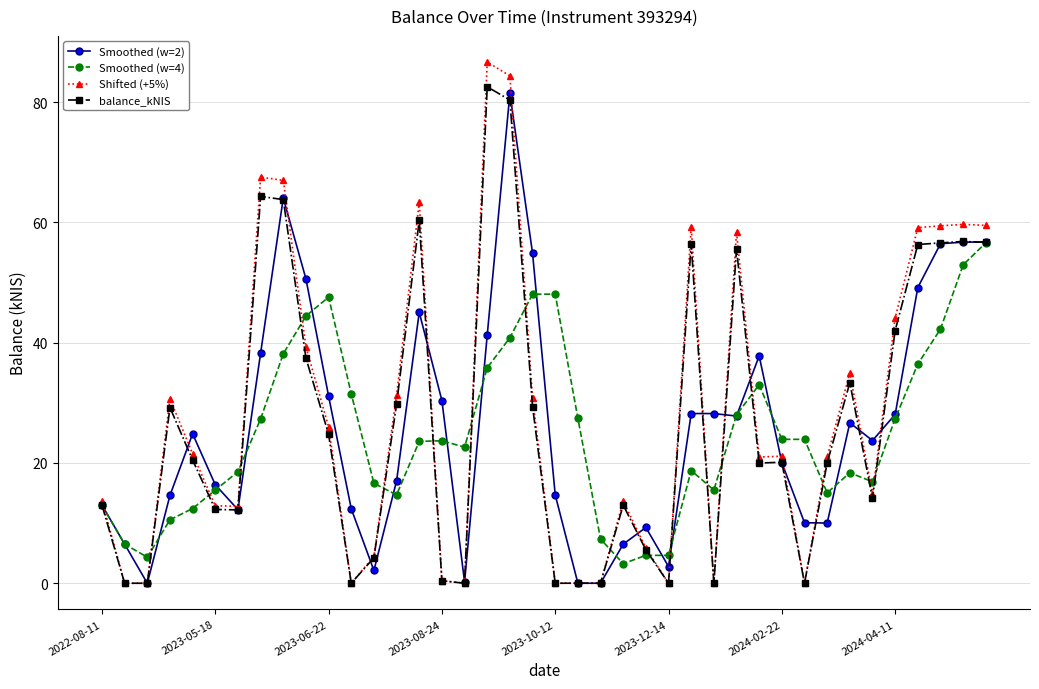

What is the highest value of the balance_kNIS series?

82.6